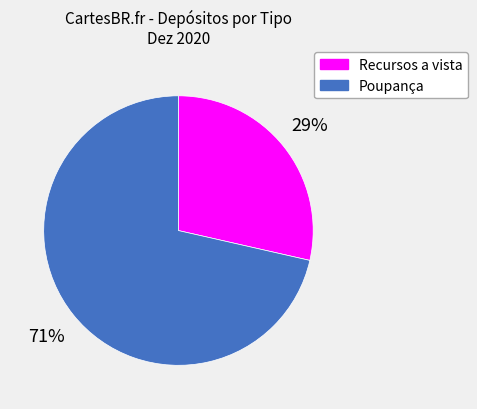

To the nearest percent, what portion does Recursos a vista represent?

29%